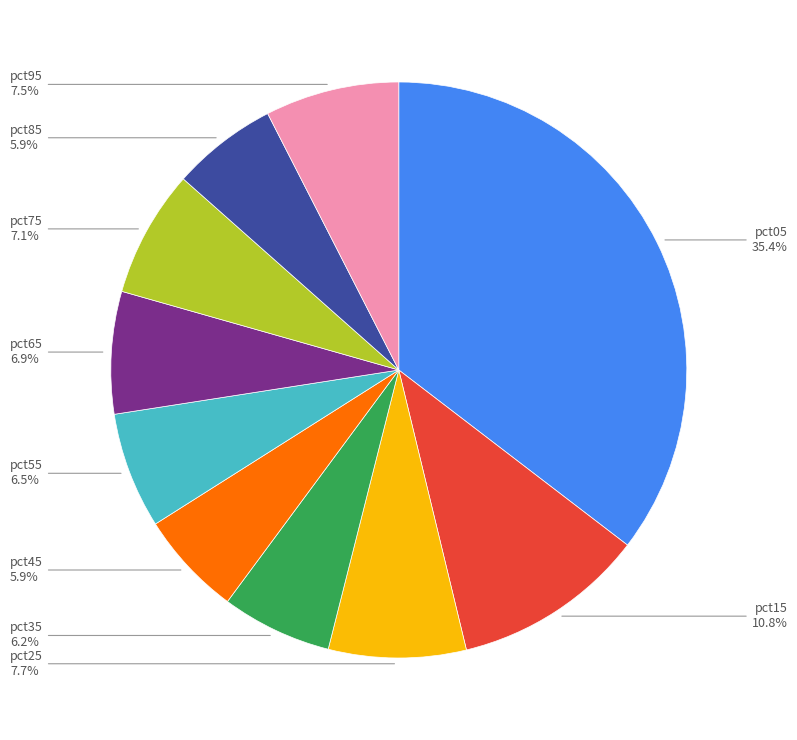

Which category has the biggest portion of the pie?

pct05